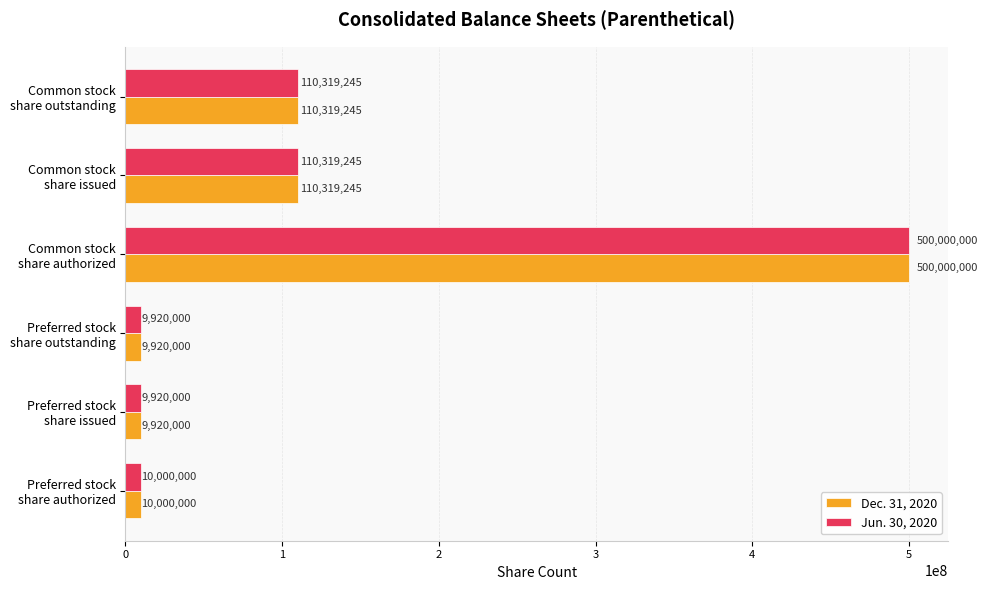

What is the lowest value of the Jun. 30, 2020 series?

9920000